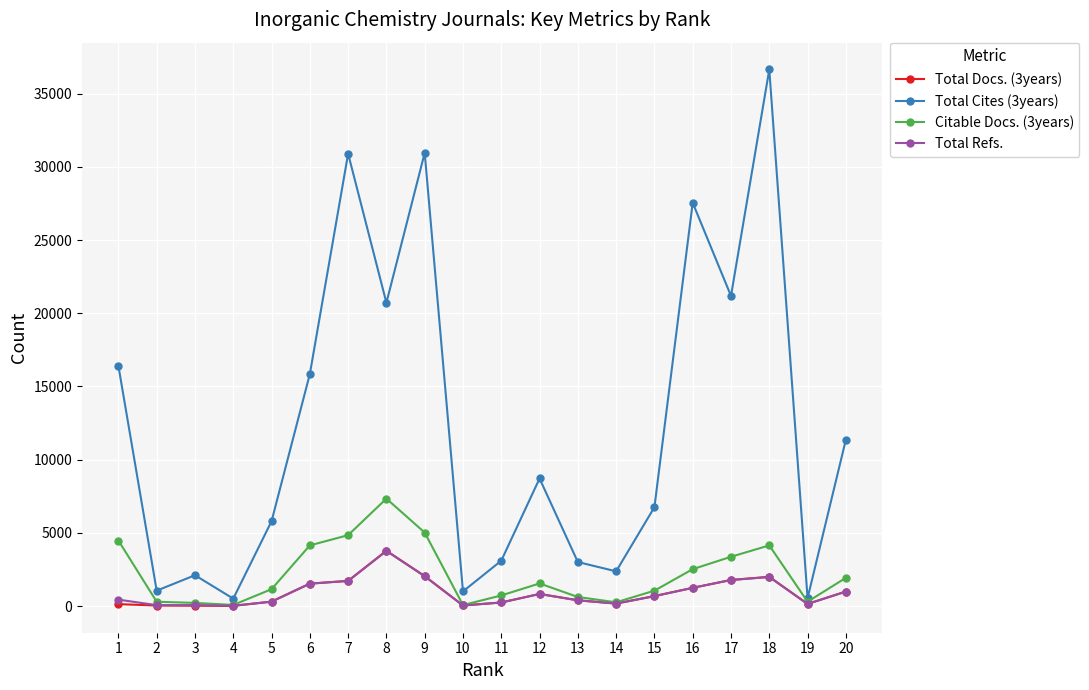

True or false: Total Refs. has more than 0 interior local peaks.

True